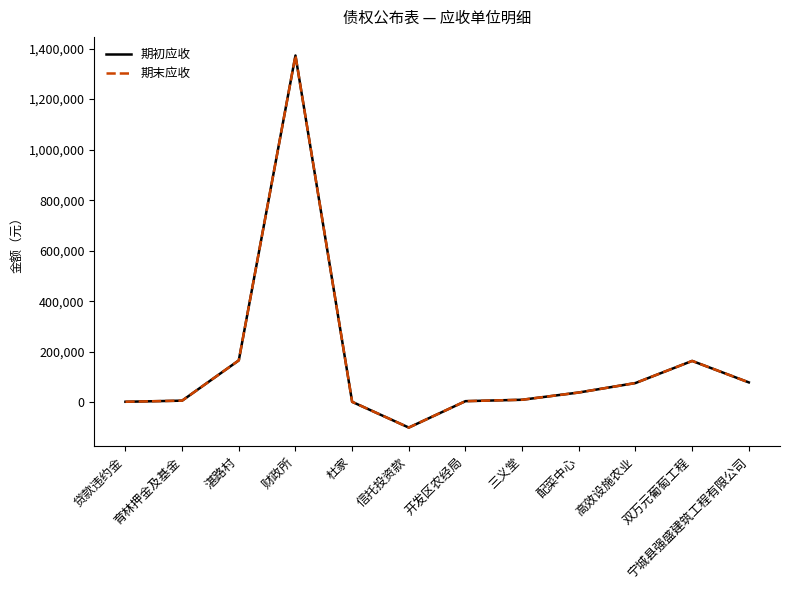

Where is the first local maximum for 期初应收?

财政所